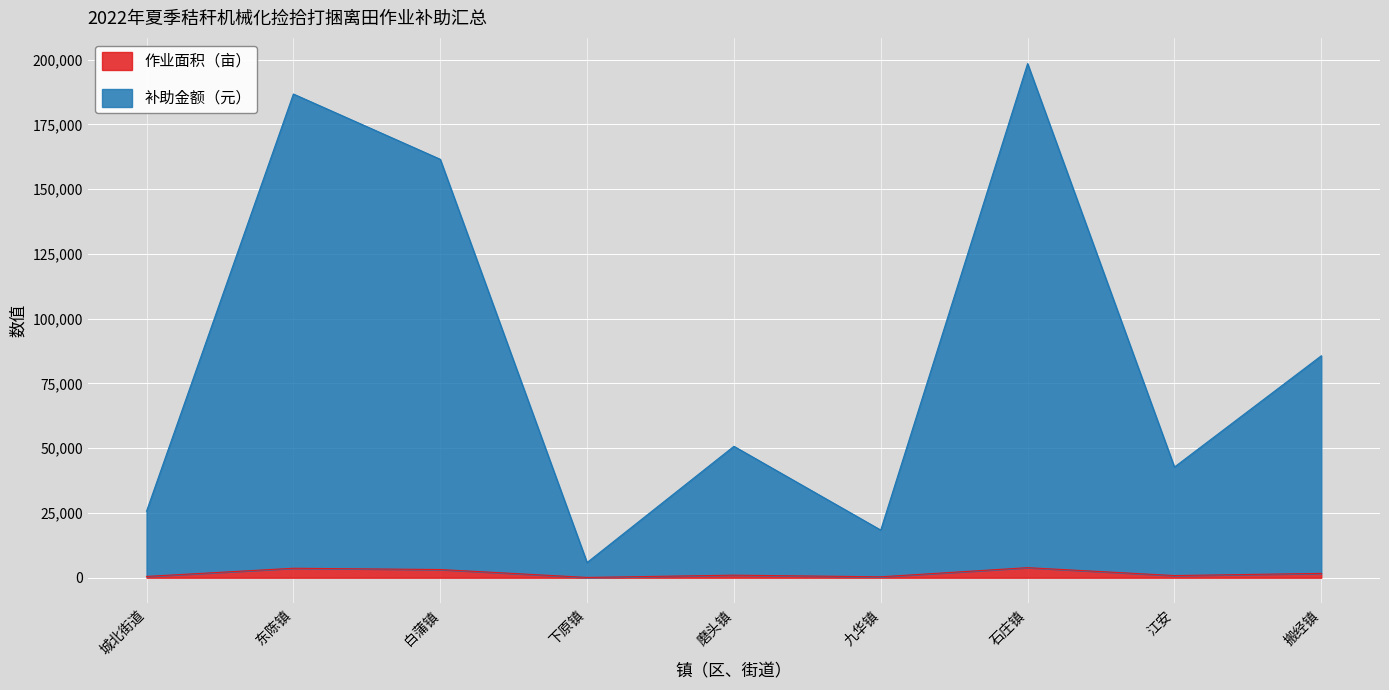

List the series in order of their overall mean, highest first.

补助金额（元）, 作业面积（亩）